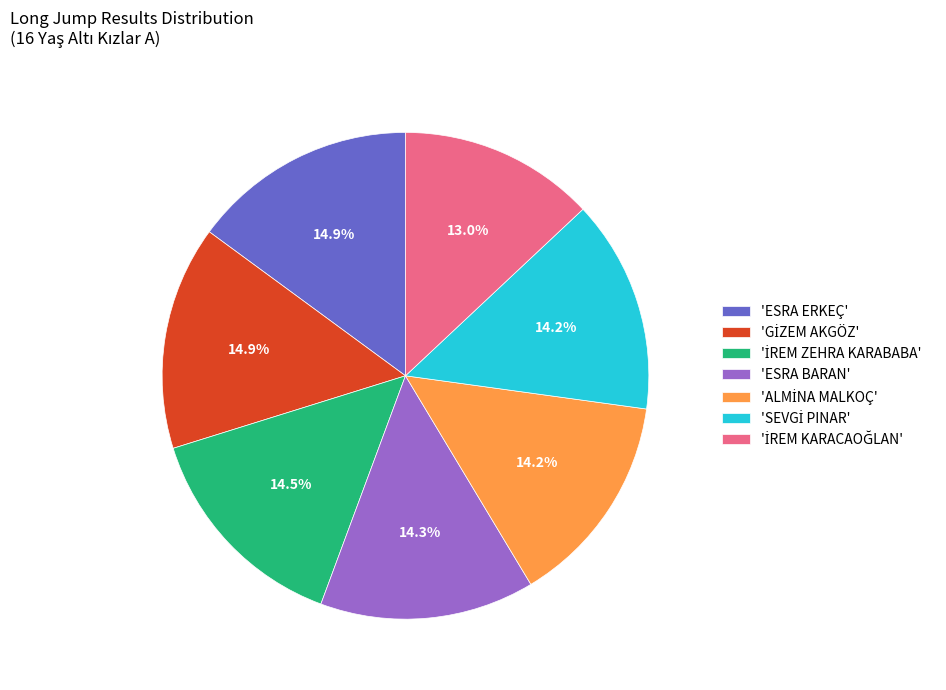

Does any single category account for the majority?

No